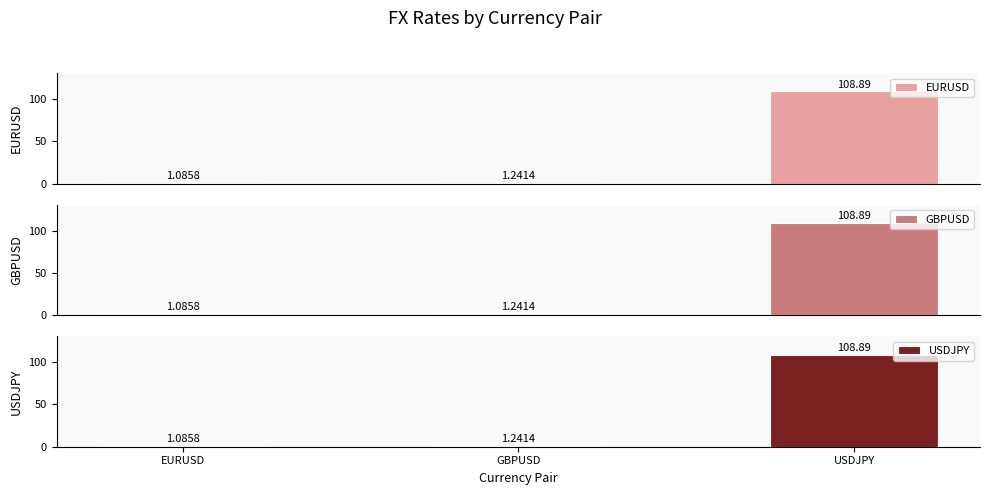

Read the EURUSD value at GBPUSD.

1.2